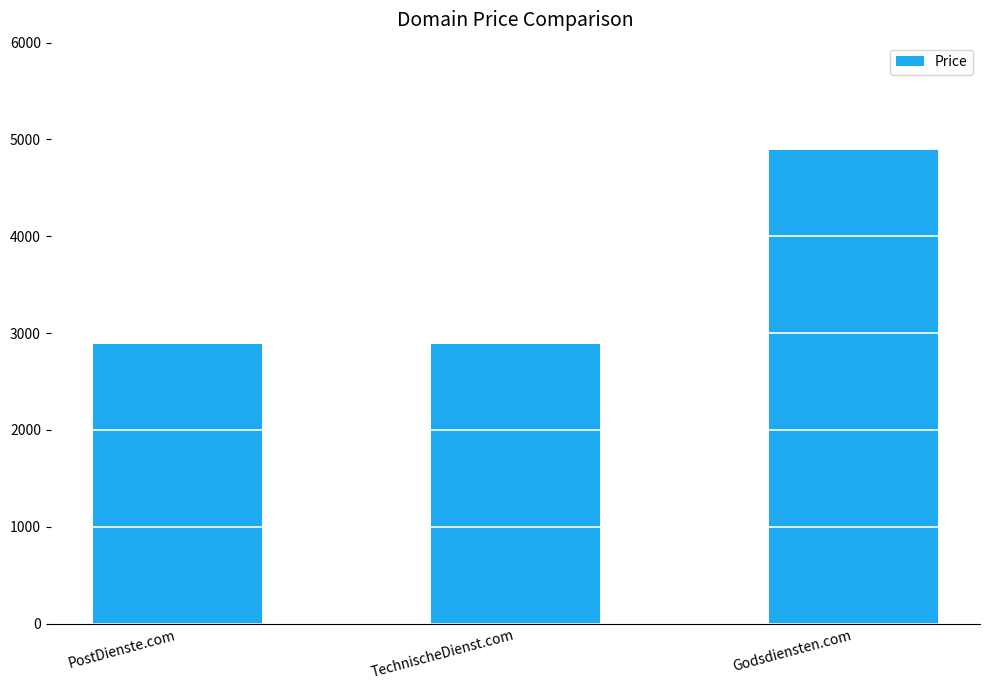

What is the label of the 1st bar from the right?

Godsdiensten.com